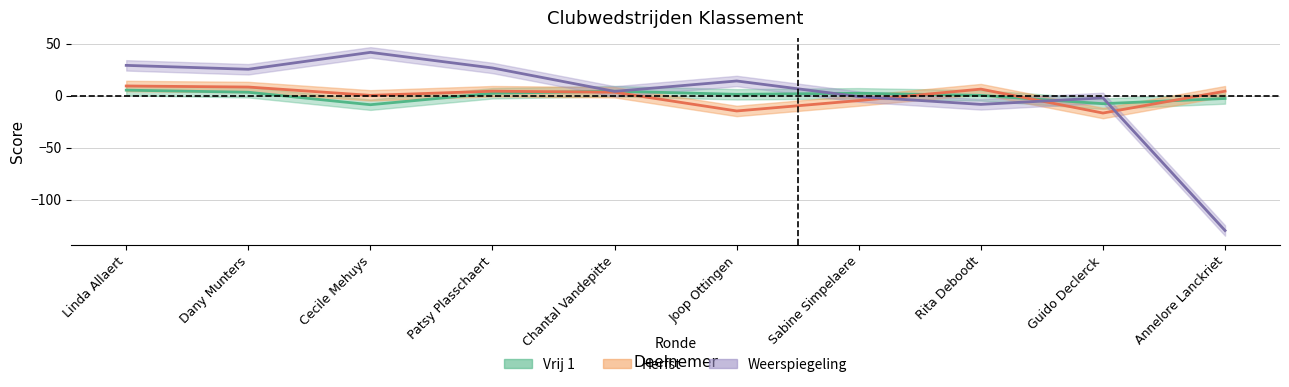

What is the label of the 3rd point from the right?

Rita Deboodt